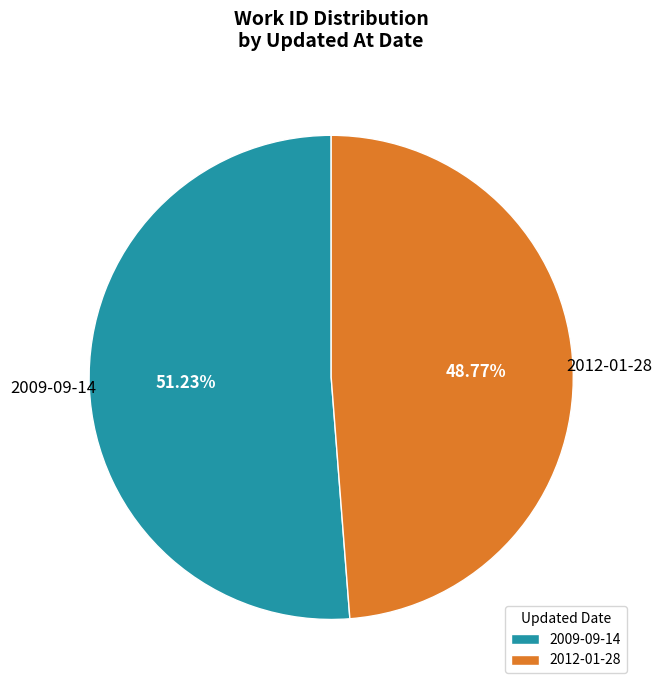

What percentage is the 2012-01-28 slice, to the nearest percent?

49%